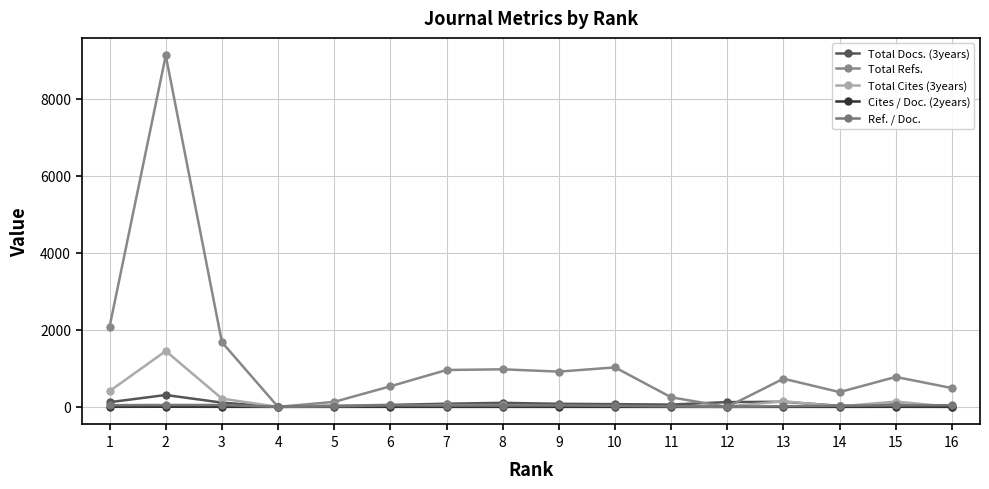

At which category is the sum across all series the highest?

2